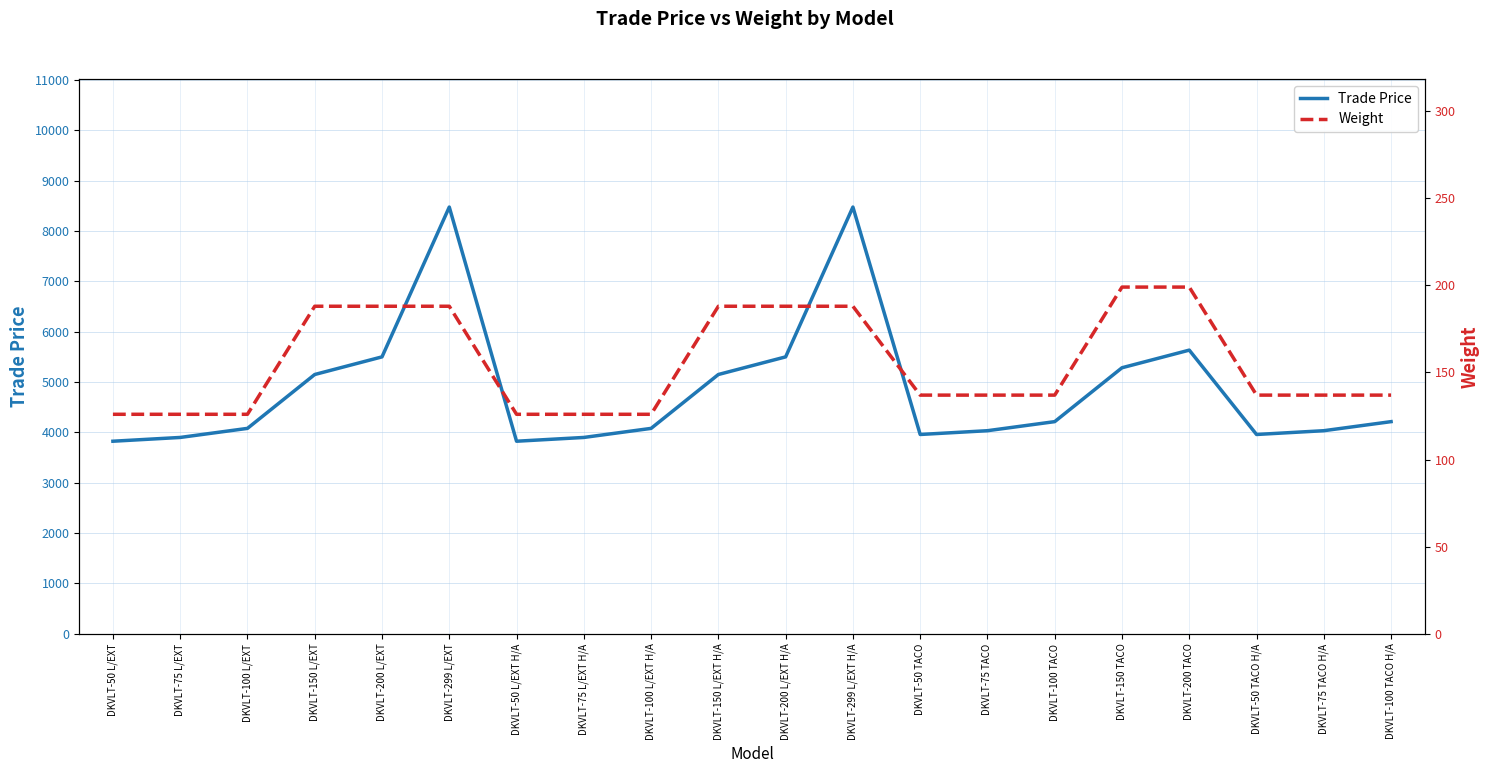

True or false: Weight has more than 0 interior local peaks.

False